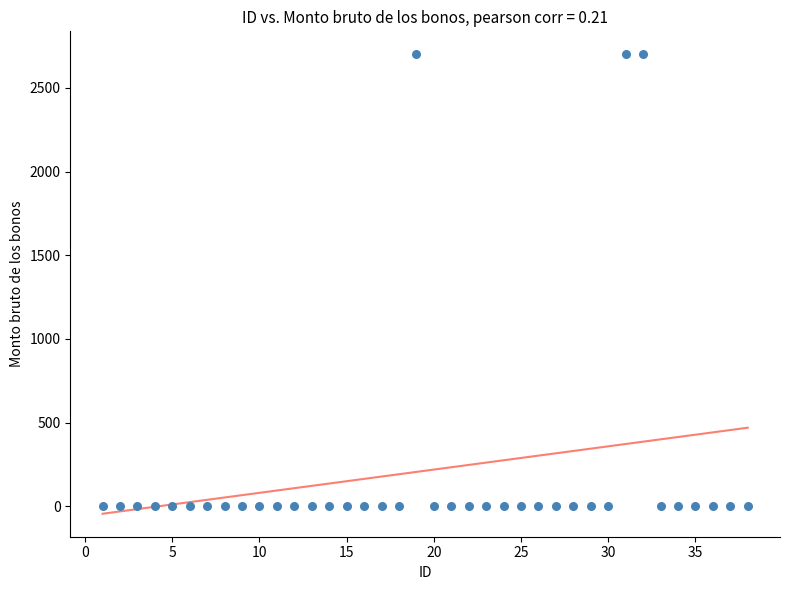

What is the range of X values (max minus min)?

37